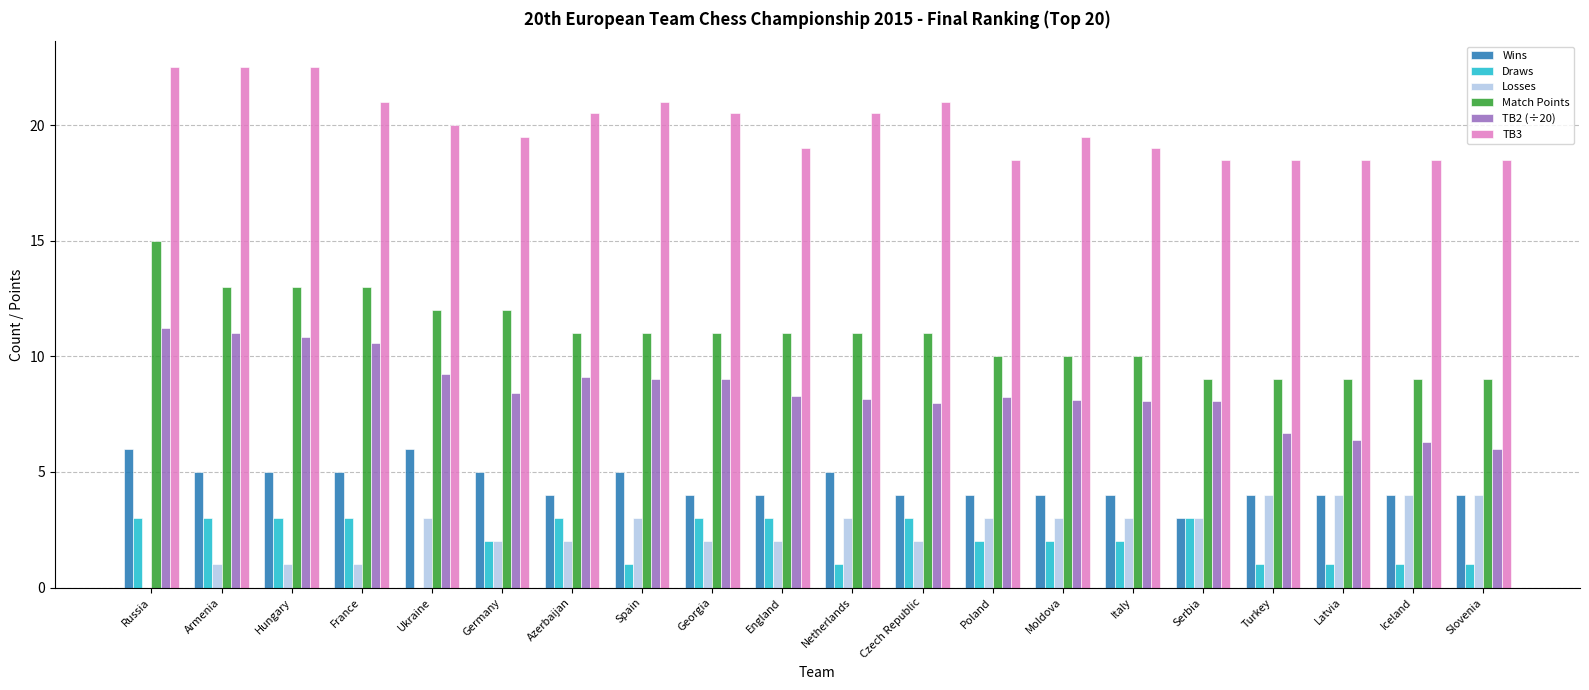

At which category is the sum across all series the highest?

Russia